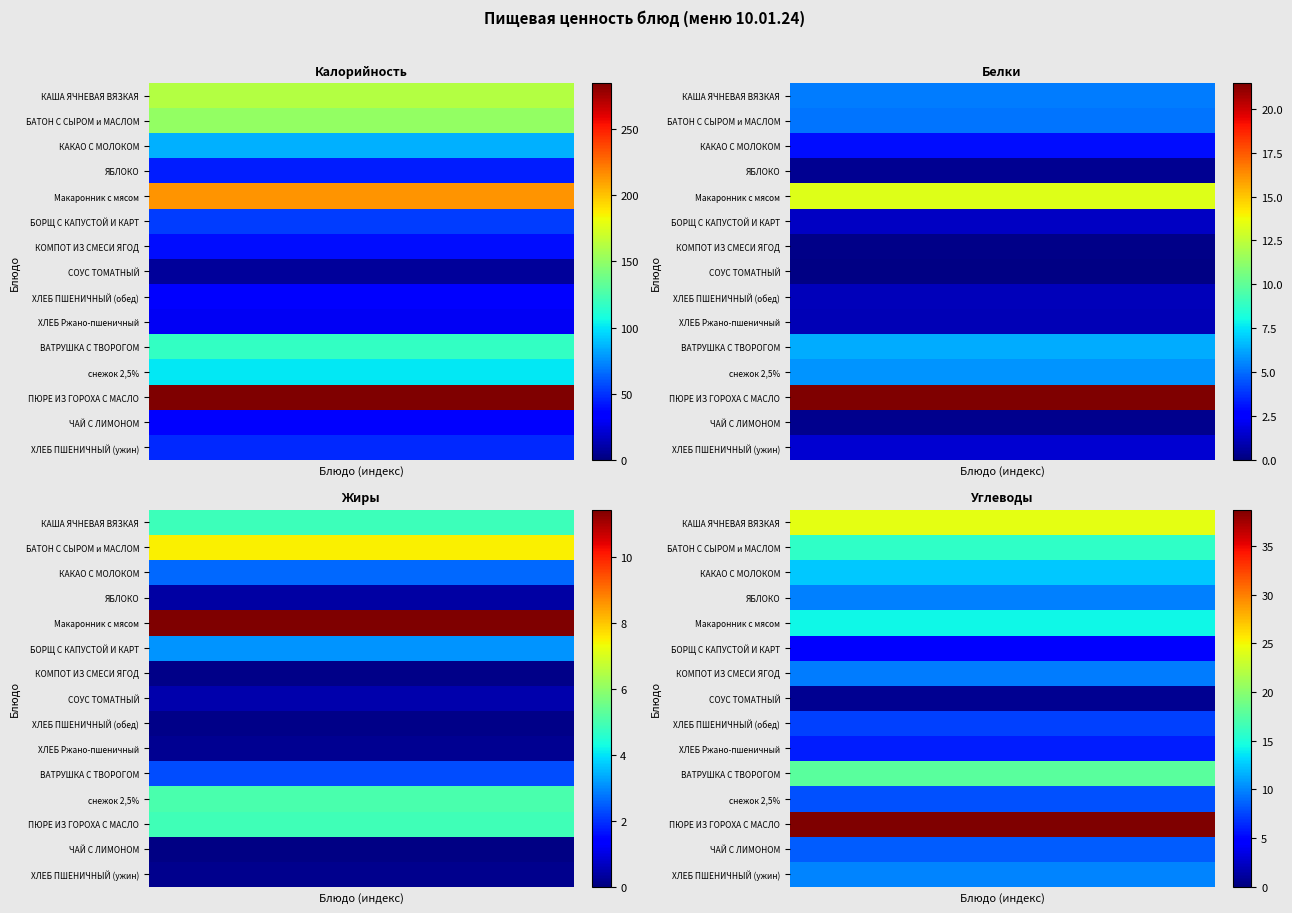

Count the number of data series in this chart.

15